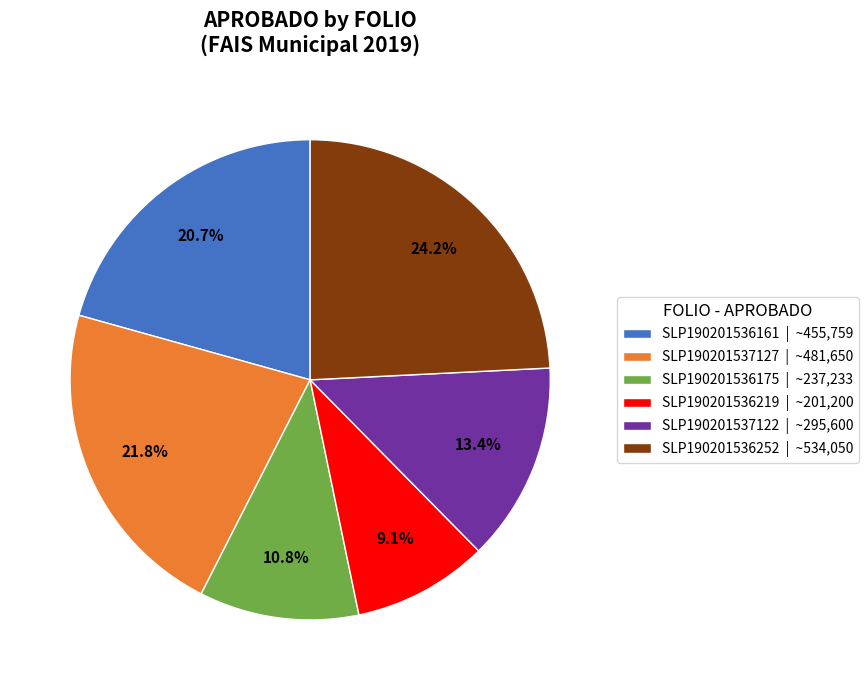

Combined, what portion of the pie is SLP190201536219 and SLP190201537122?

22.5%